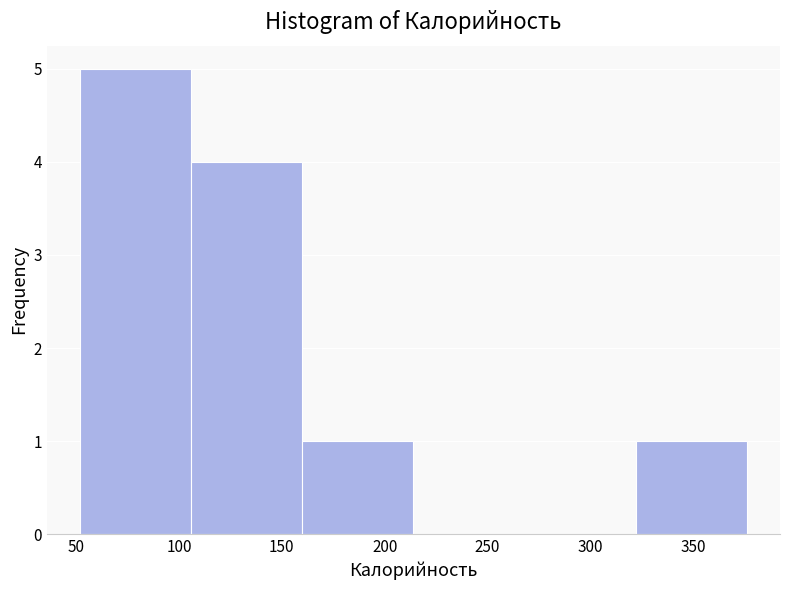

What is the height of the bar covering 52 to 106 on the x-axis? Neither the bar edges nor the heights are printed on the chart, so give them approximately, as read against the axes.

5